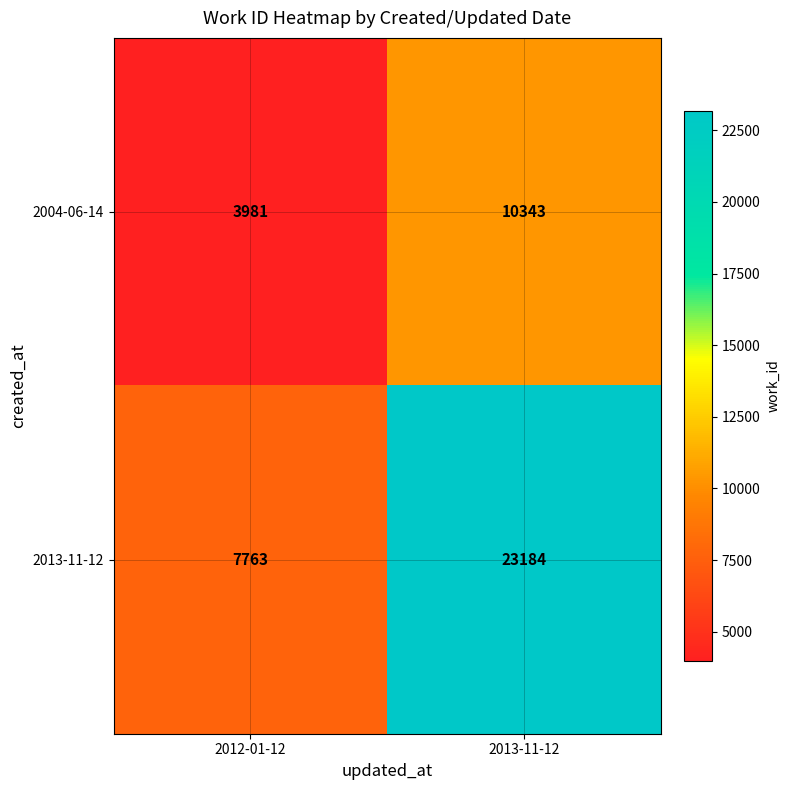

Rank the series by their average value, from highest to lowest.

2013-11-12, 2004-06-14